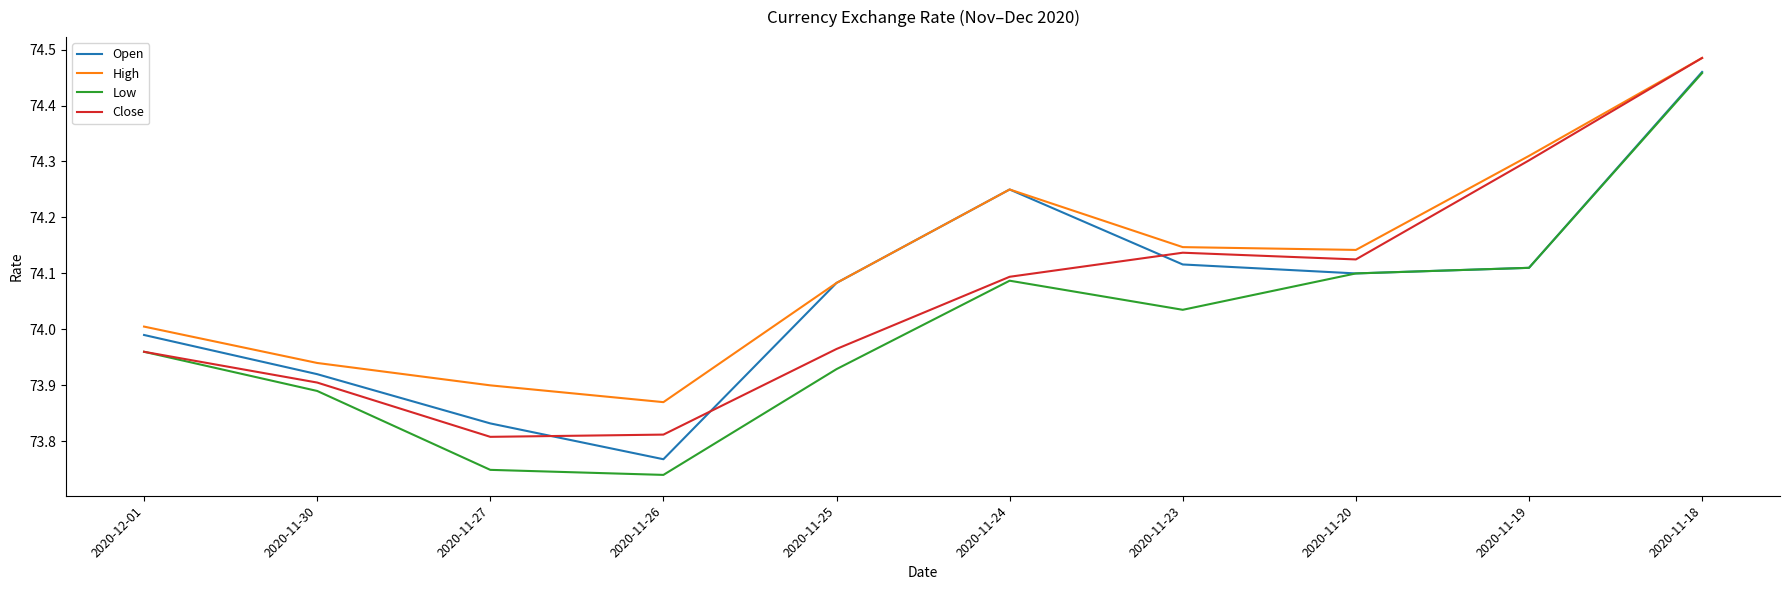

How many intersections are there between Close and Open?

3